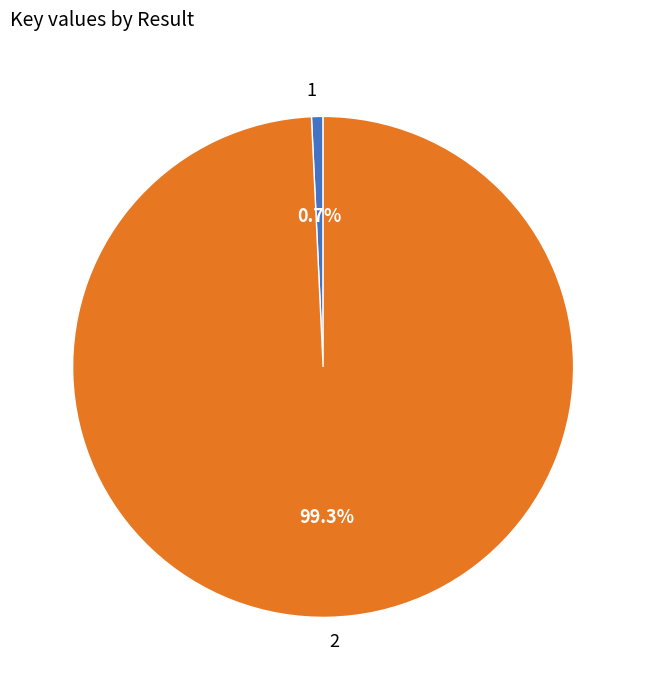

Which slice is the largest?

2